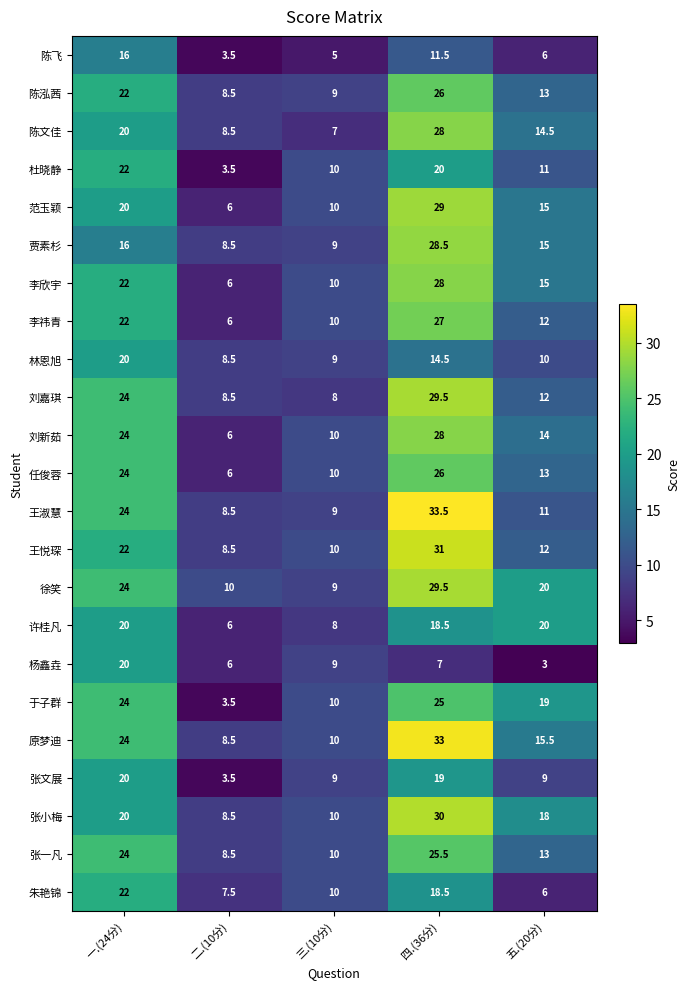

What is the sum of the 林恩旭 values at 三.(10分) and 二.(10分)?

17.5